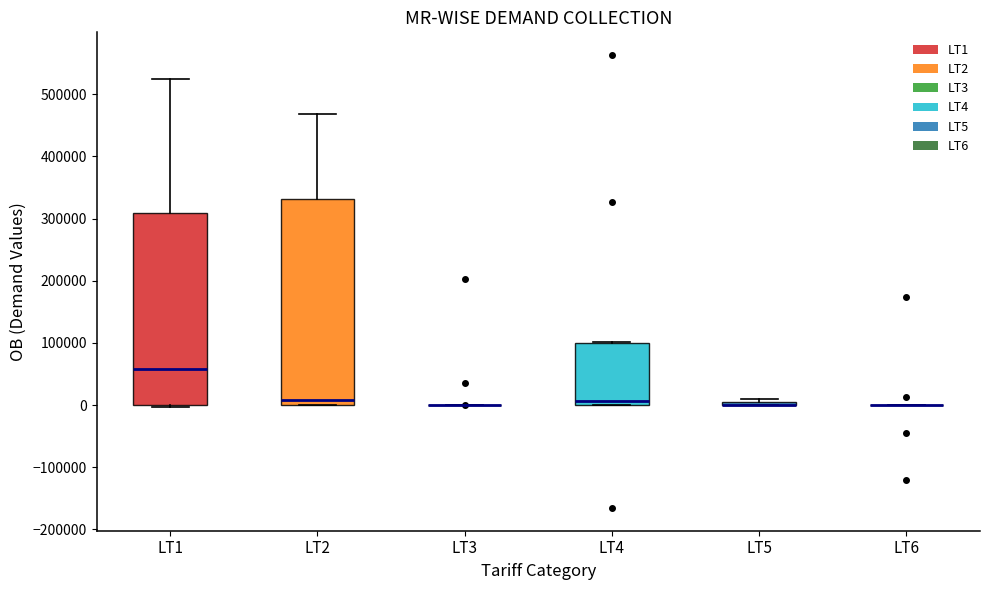

Comparing the boxes themselves (not the whiskers), which one is the tallest?

LT2